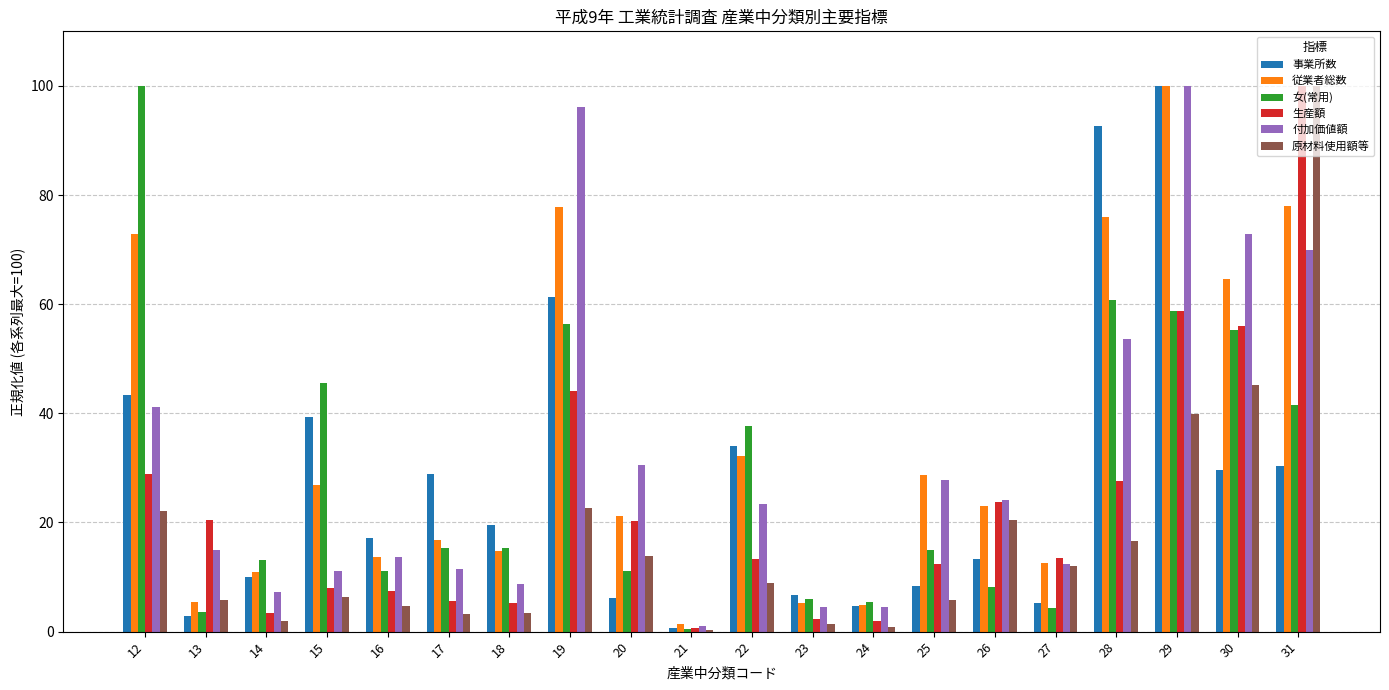

What is the greatest value displayed?

100.0